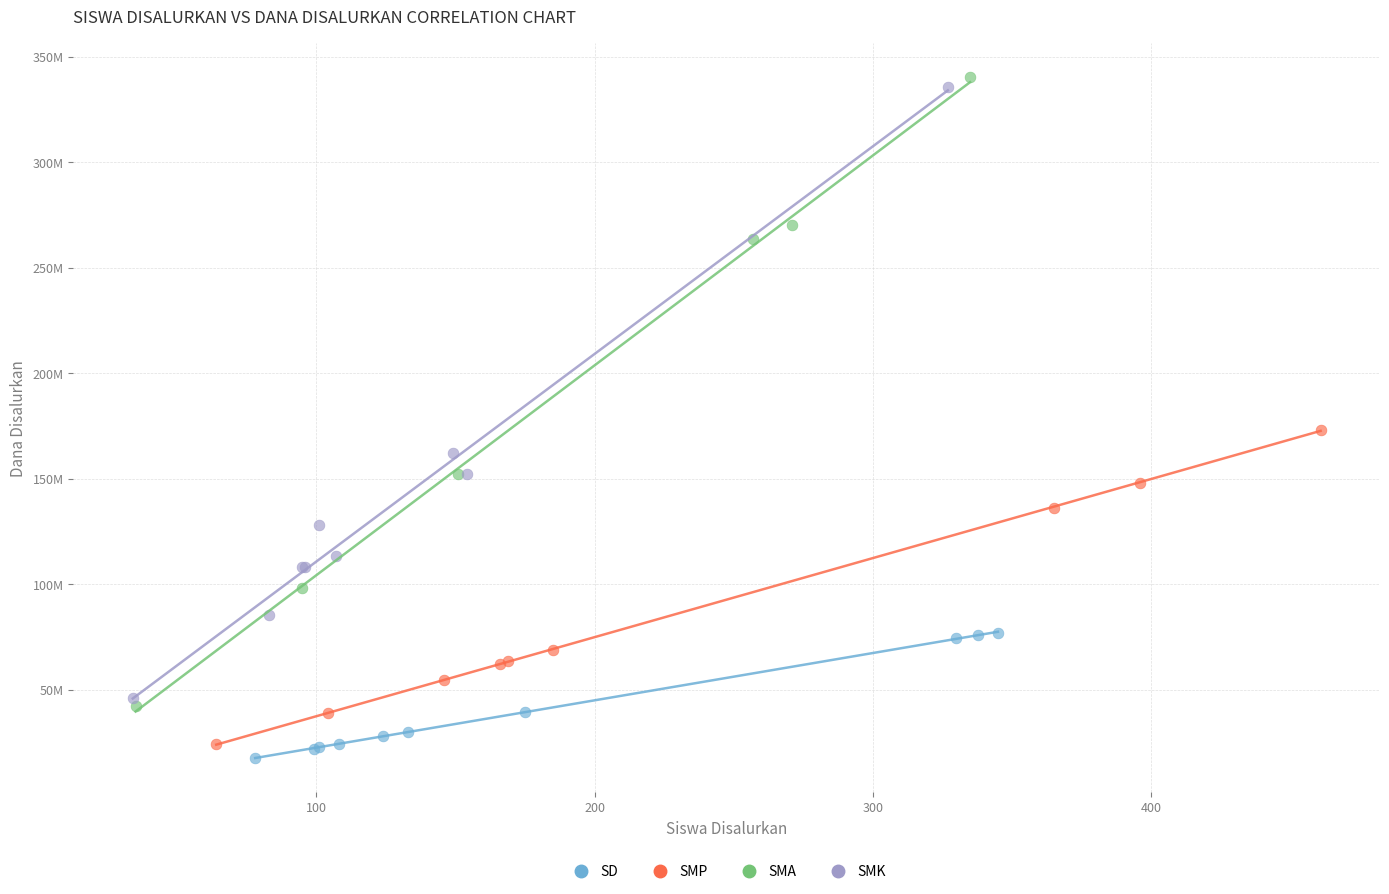

Which series reaches the maximum Y coordinate?

SMA